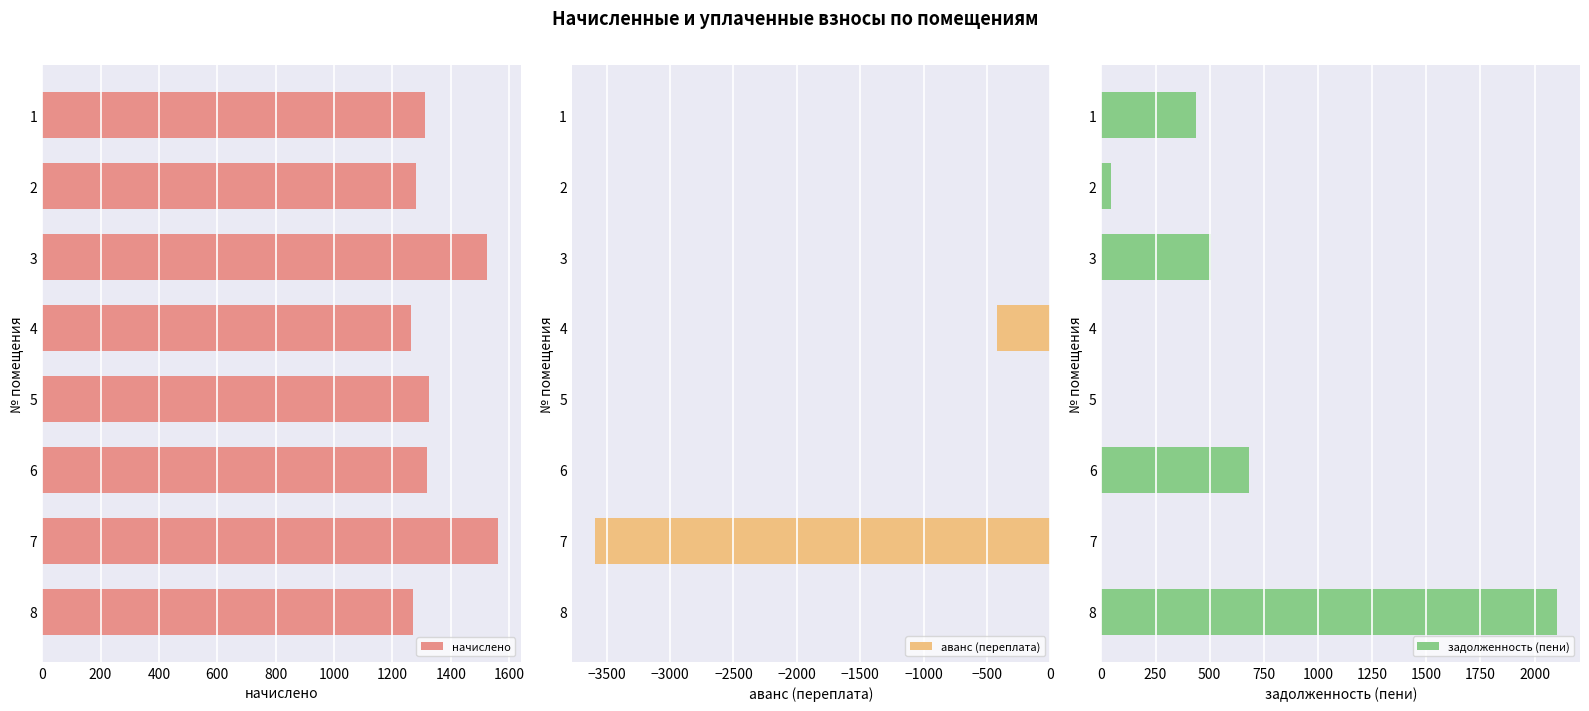

What is the sum of the аванс (переплата) values at 6 and 4?

-421.6